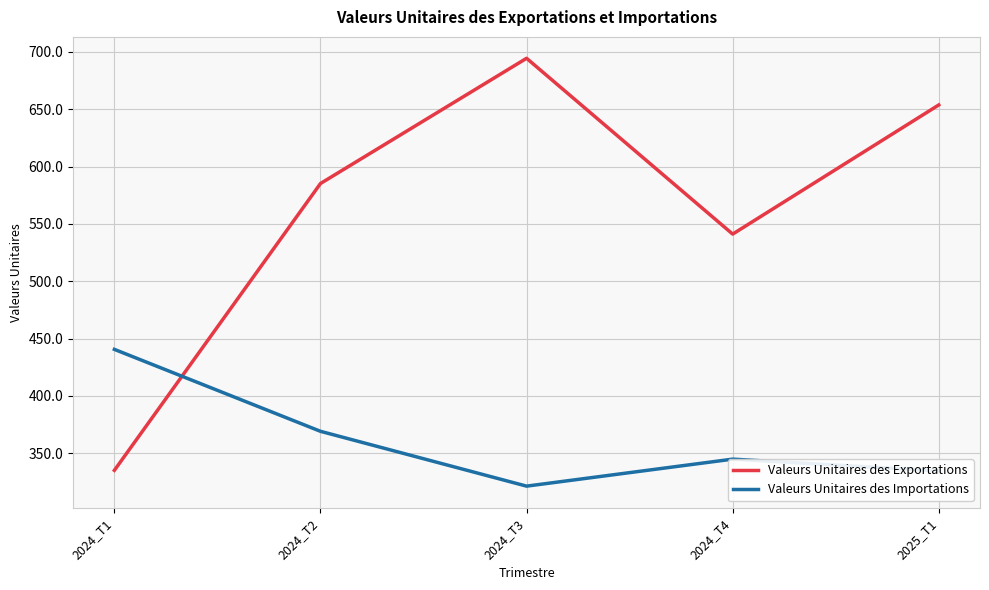

At which label is Valeurs Unitaires des Exportations closest to 514?

2024_T4